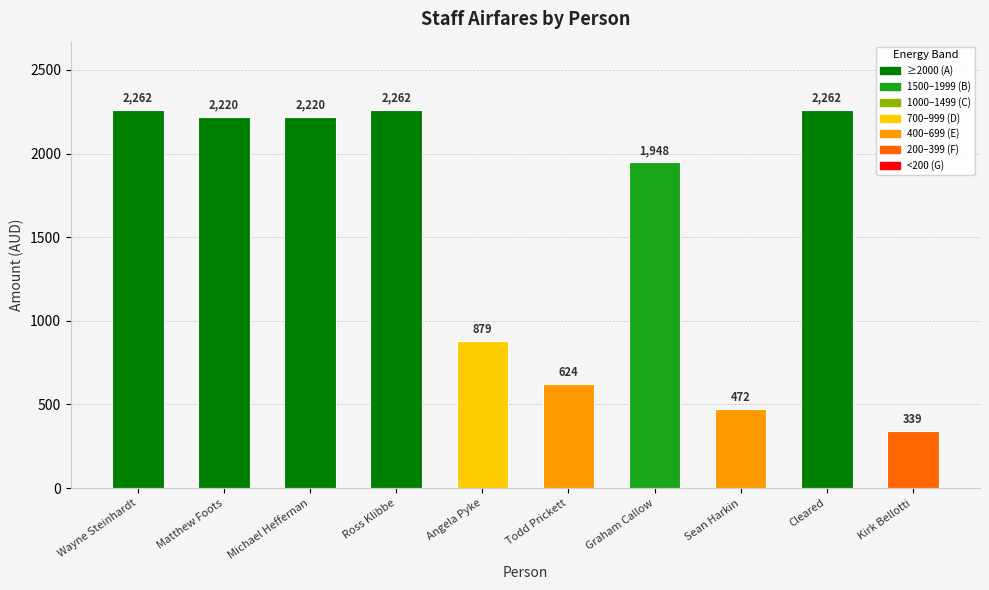

The chart shows a value of 545.1 at Cleared. True or false?

False